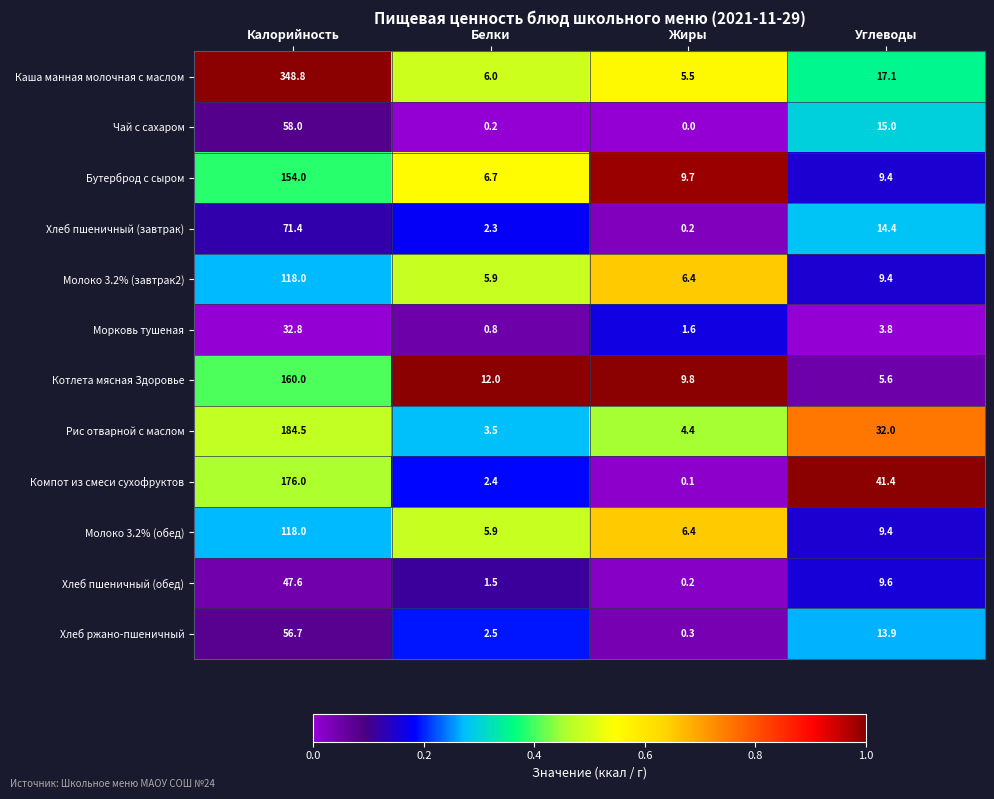

The value of Хлеб пшеничный (завтрак) at Калорийность is 71.4. True or false?

True